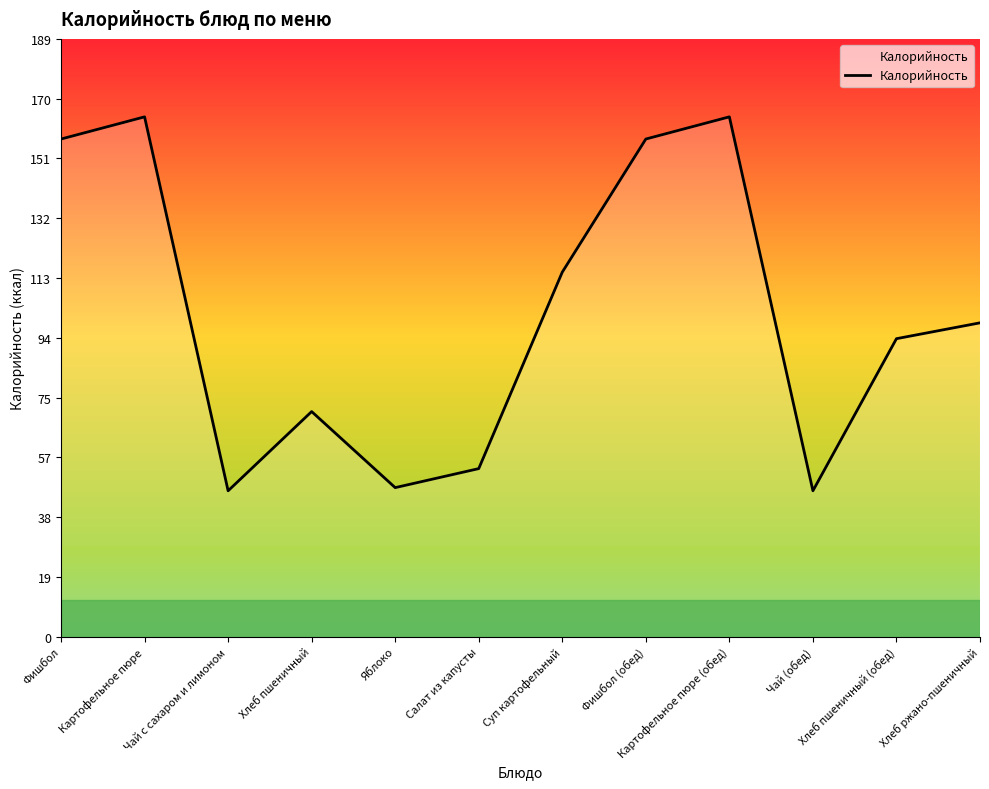

The value at Салат из капусты is 11. True or false?

False